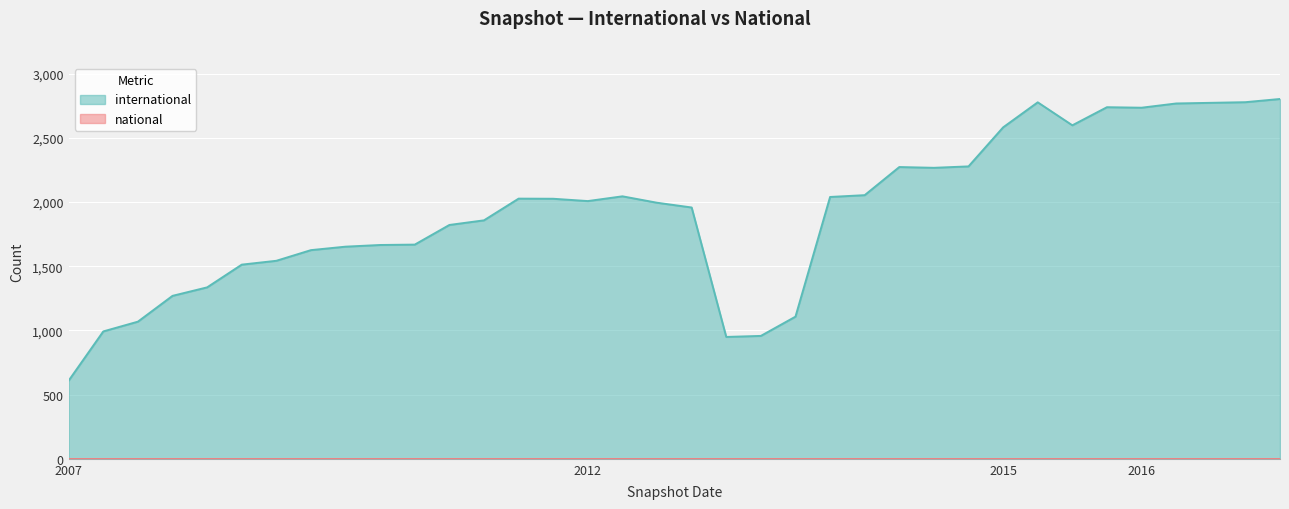

How many interior local valleys (lower than both neighbors) does the data have?

5